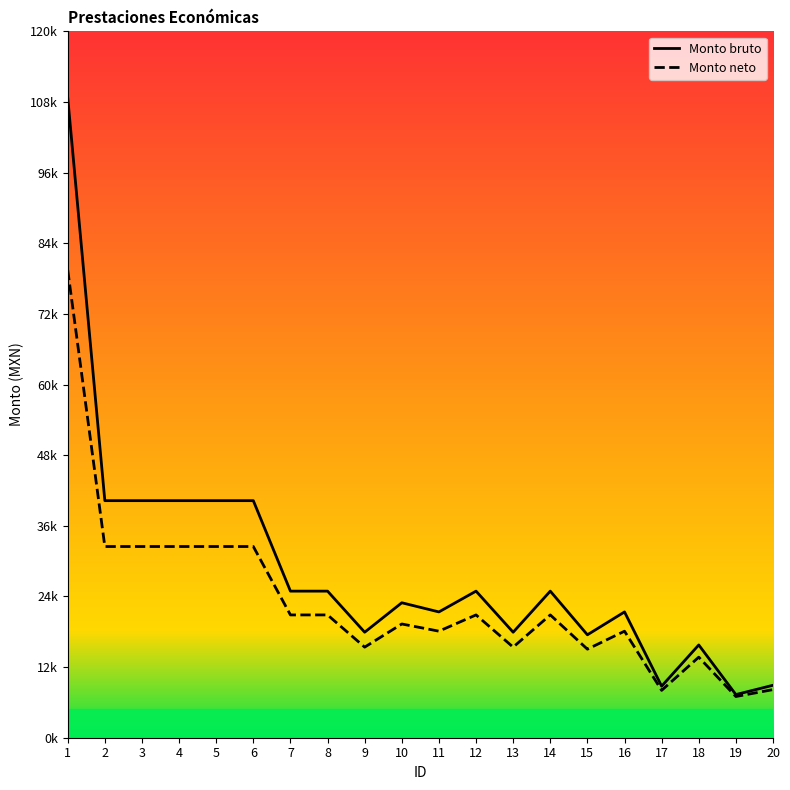

What are all the series names shown in the legend?

Monto bruto, Monto neto